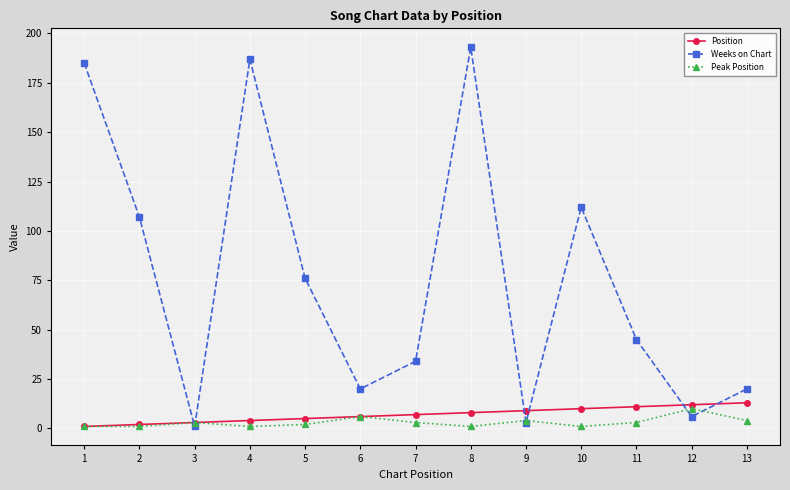

Reading left to right, transcribe all the data shown in this chart.

Position: 1=1	2=2	3=3	4=4	5=5	6=6	7=7	8=8	9=9	10=10	11=11	12=12	13=13
Weeks on Chart: 1=185	2=107	3=1	4=187	5=76	6=20	7=34	8=193	9=3	10=112	11=45	12=6	13=20
Peak Position: 1=1	2=1	3=3	4=1	5=2	6=6	7=3	8=1	9=4	10=1	11=3	12=10	13=4